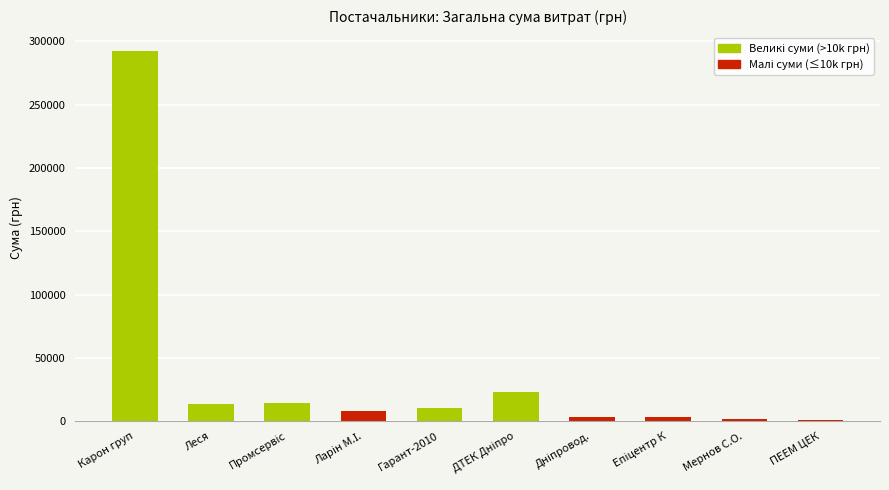

What is the label of the 1st bar from the left?

Карон груп